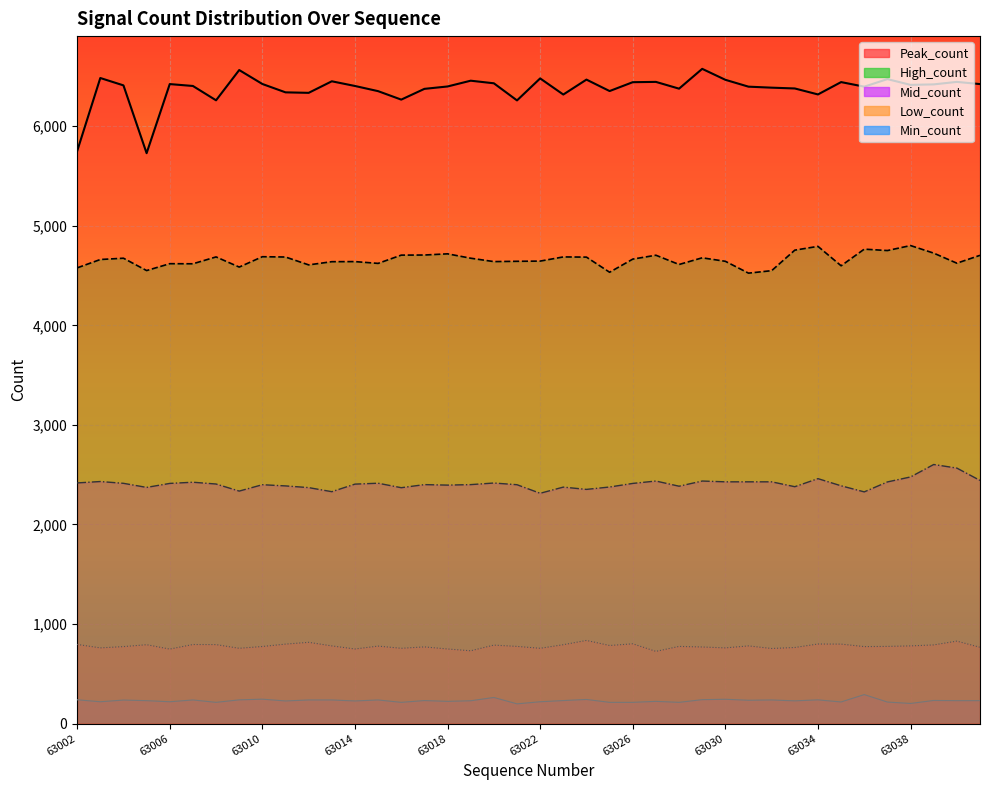

True or false: Mid_count and Peak_count intersect in this chart.

False